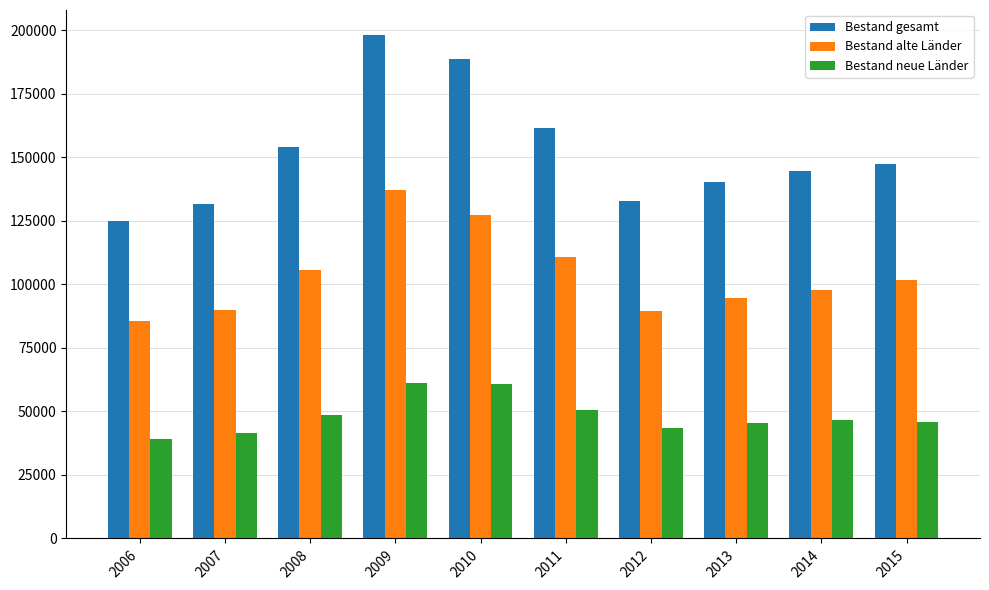

What is the difference between the highest and lowest values at 2009?

137049.4